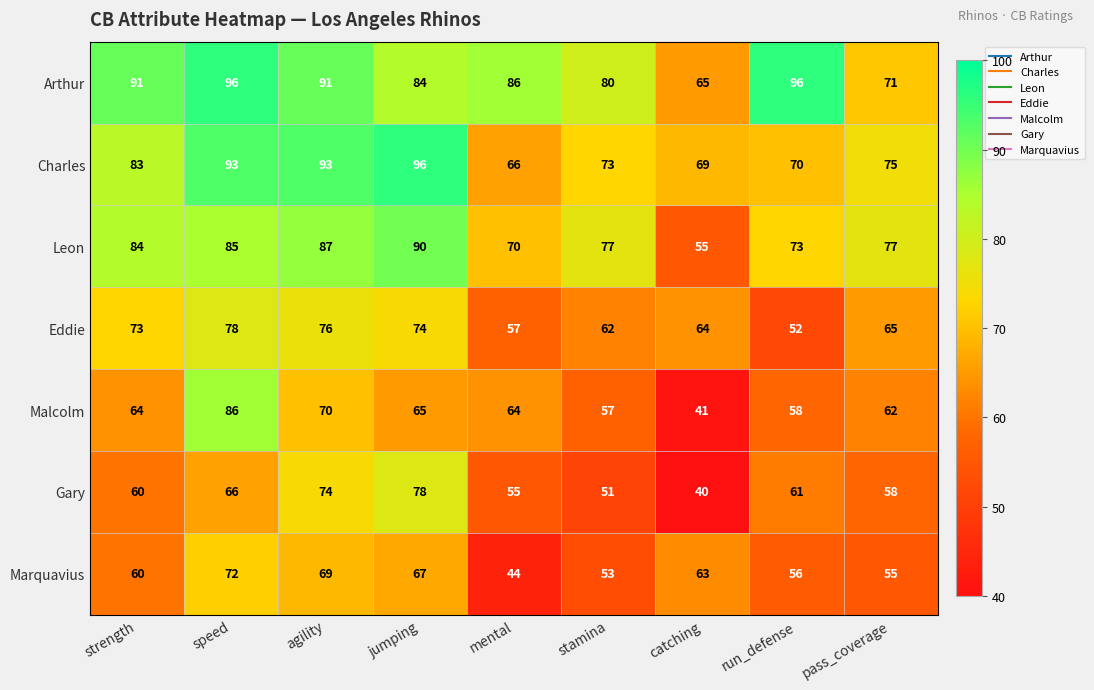

At how many categories does at least one series exceed 45?

9